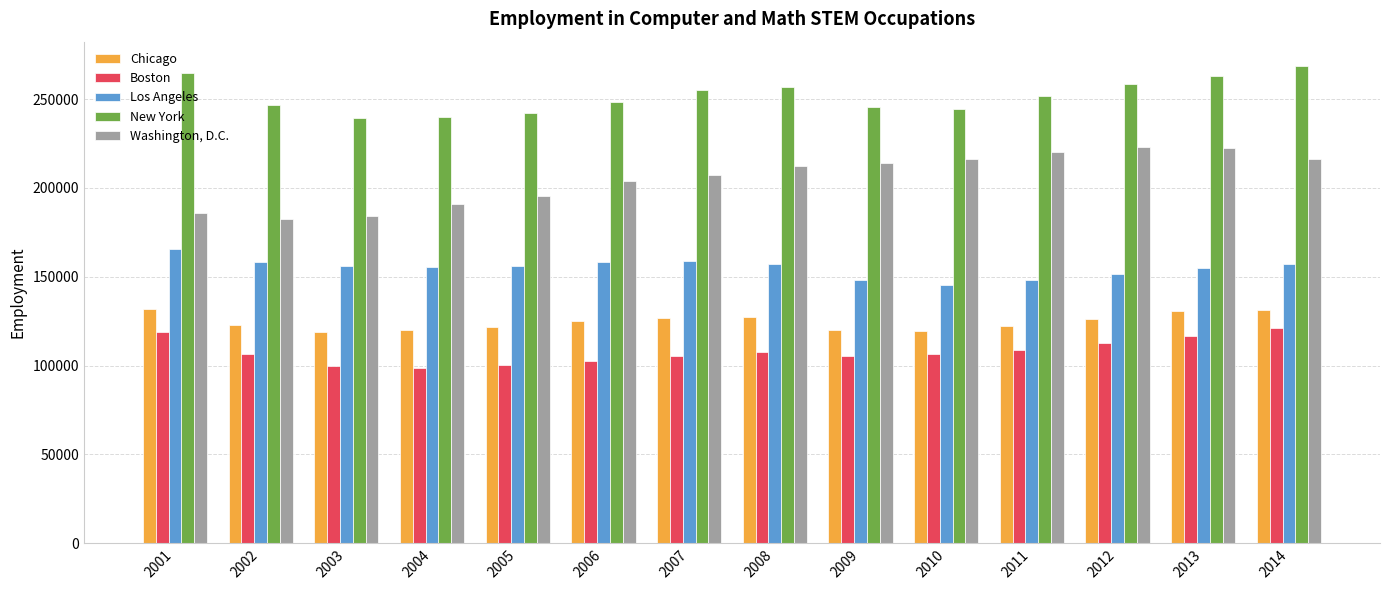

How many bars are there in total?

70